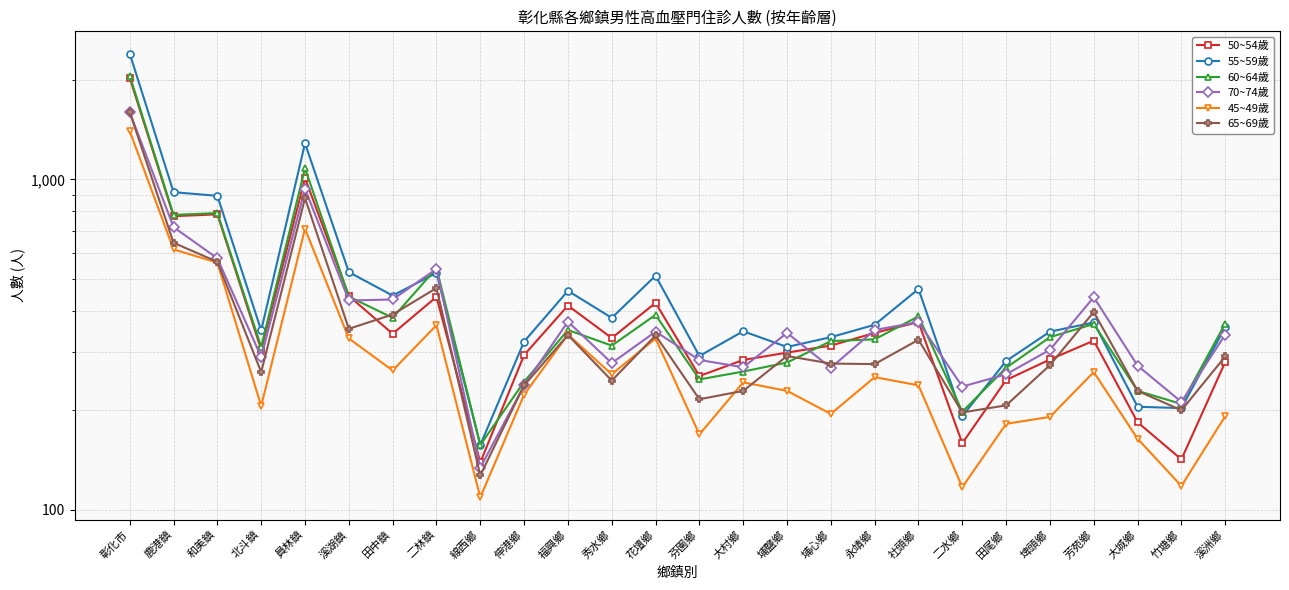

At which category is the sum across all series the highest?

彰化市